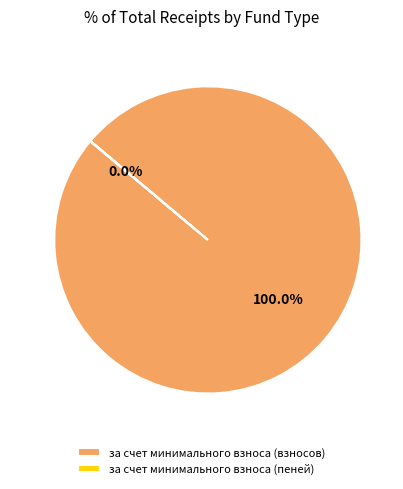

Which slice represents more than half of the pie?

за счет минимального взноса (взносов)